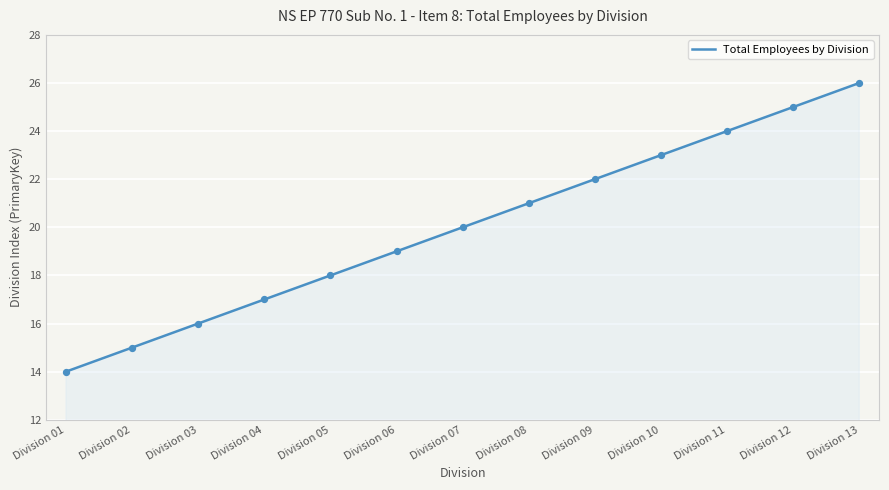

Which has a higher value, Division 12 or Division 11?

Division 12